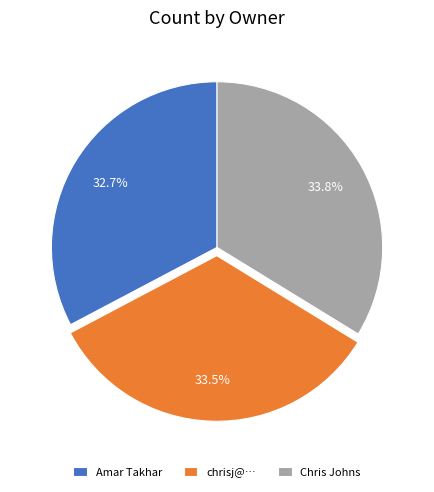

What is the ratio of the value at Amar Takhar to the value at Chris Johns?

1.0